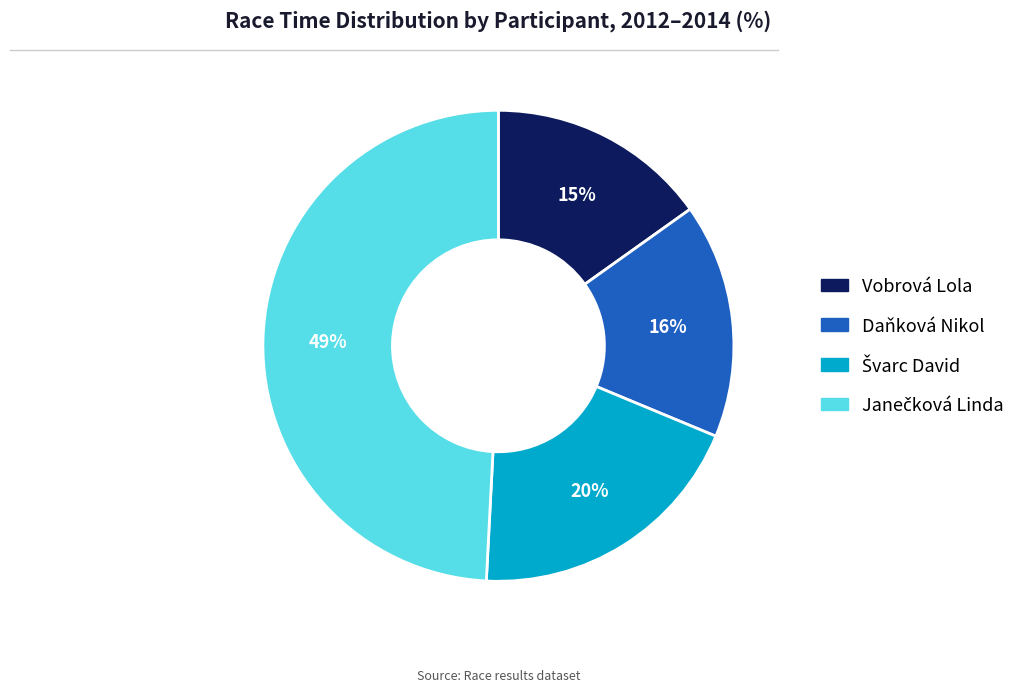

To the nearest percent, what portion does Vobrová Lola represent?

15%